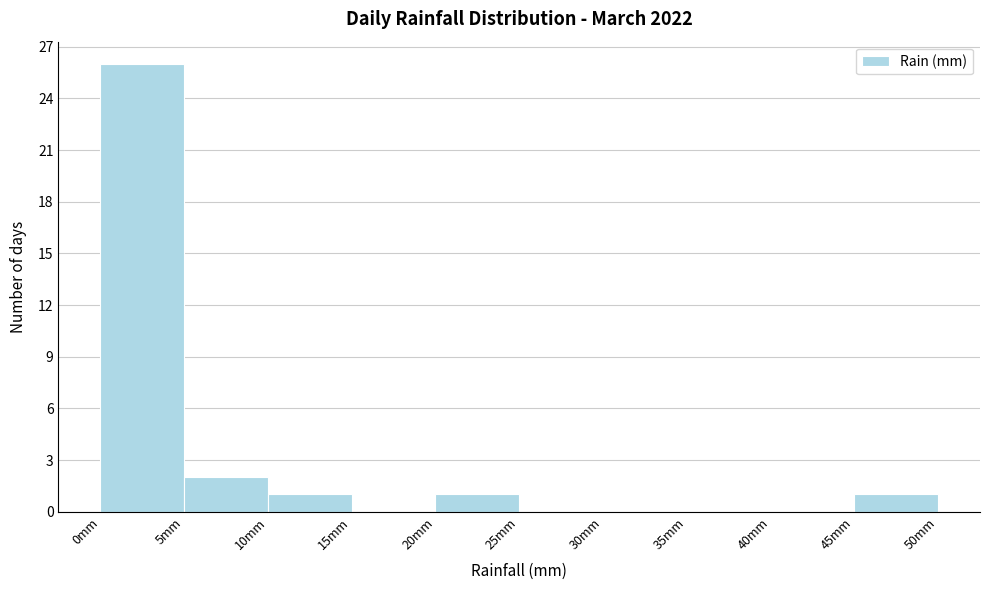

Which range on the x-axis has the tallest bar?

0 to 5